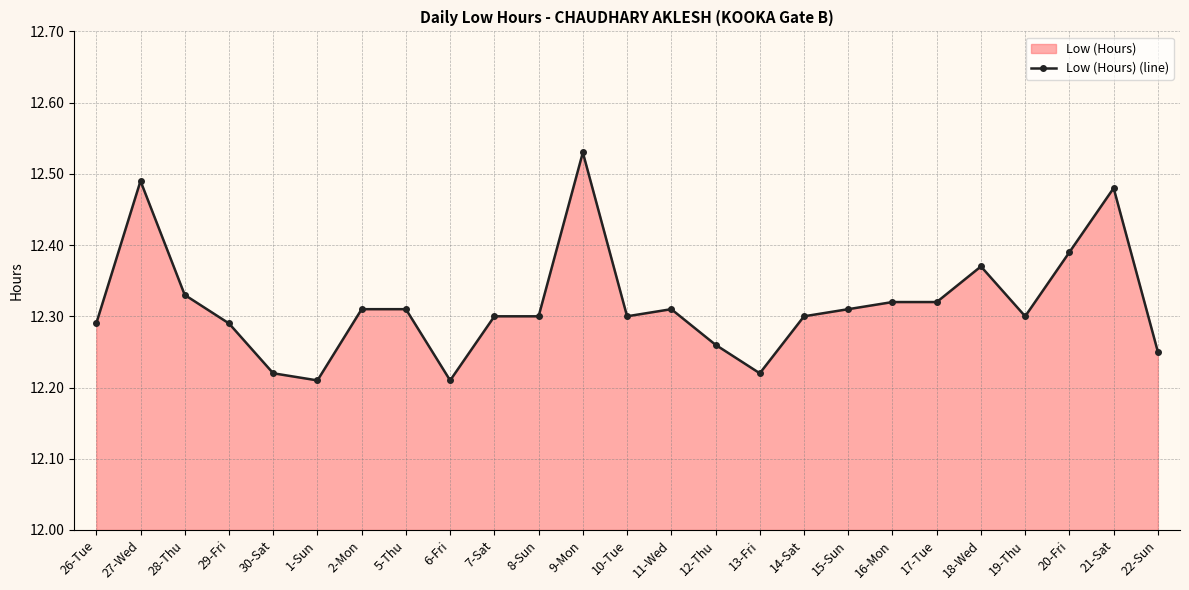

What is the value of the 22nd point from the left?

12.3